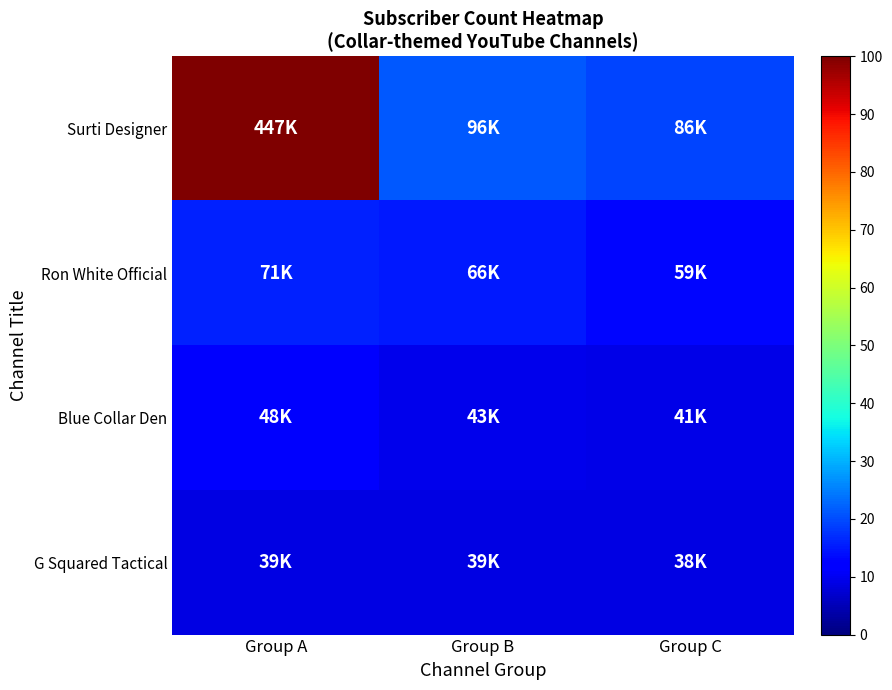

Which series has the largest range (max minus min)?

Surti Designer